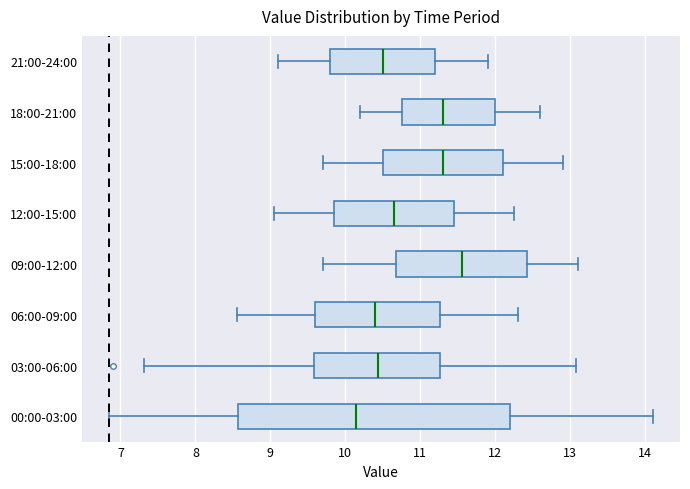

Which box is the widest, from its left edge to its right edge?

00:00-03:00